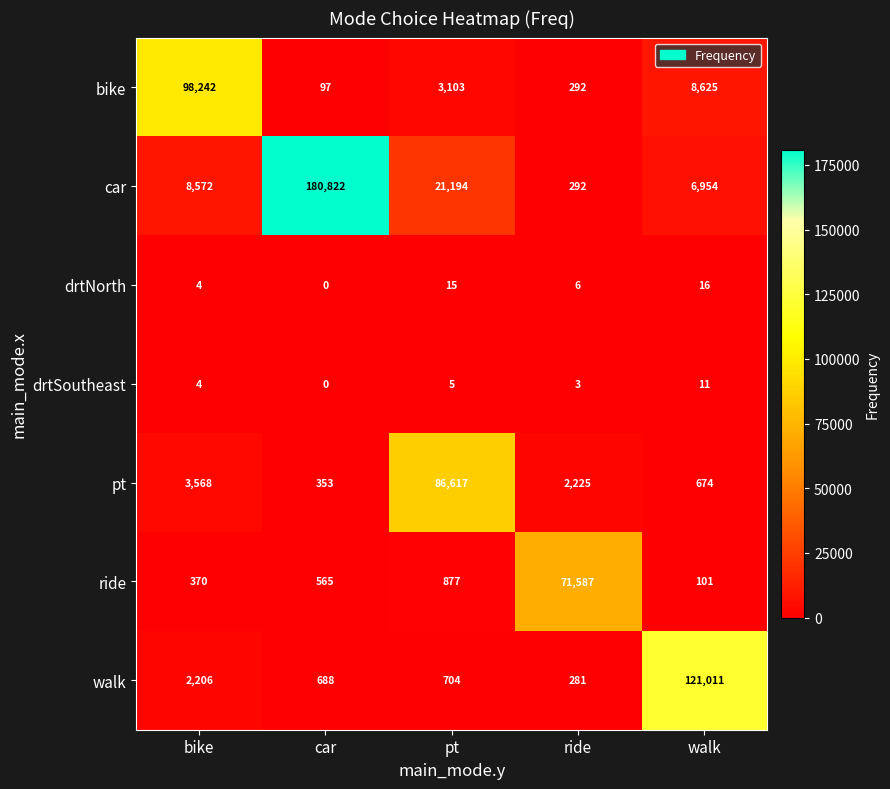

What is the spread (max minus min) of values at car?

180822